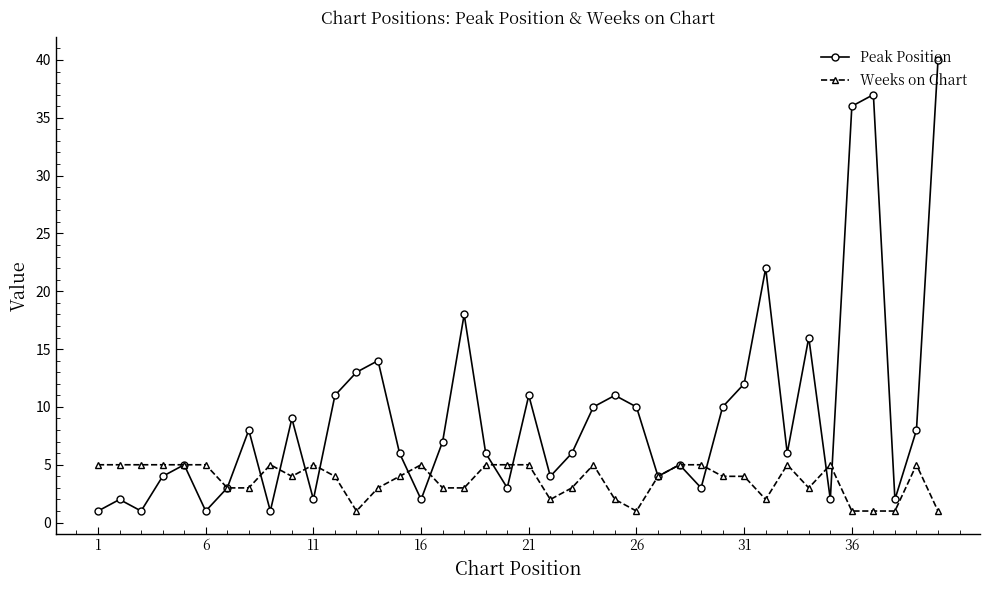

What is the greatest value displayed?

40